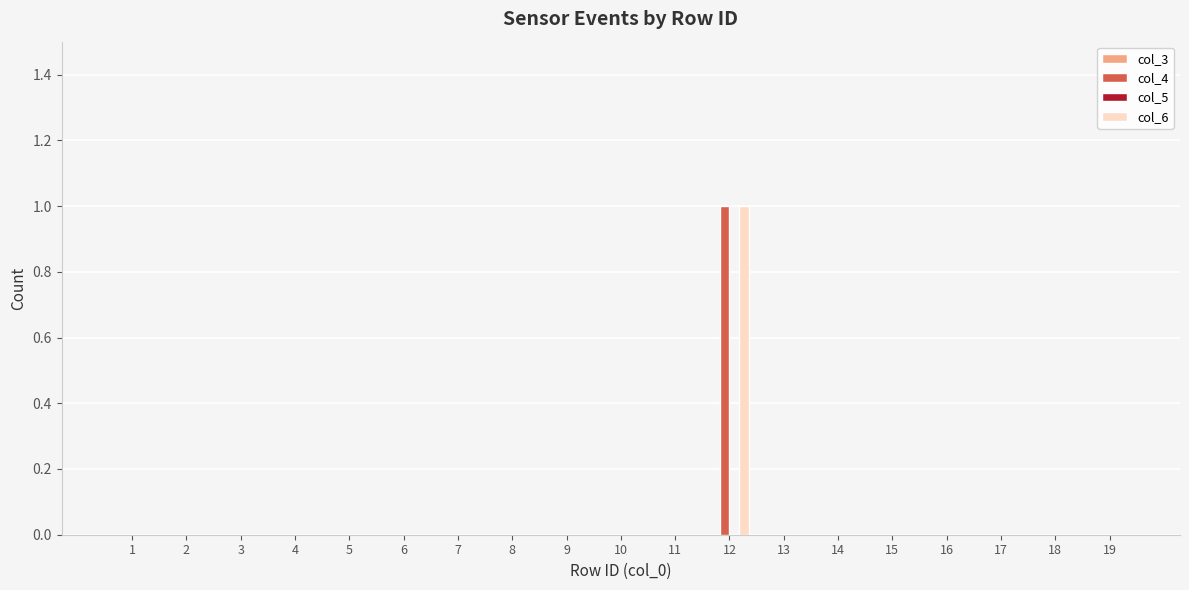

Does the chart contain stacked bars?

No